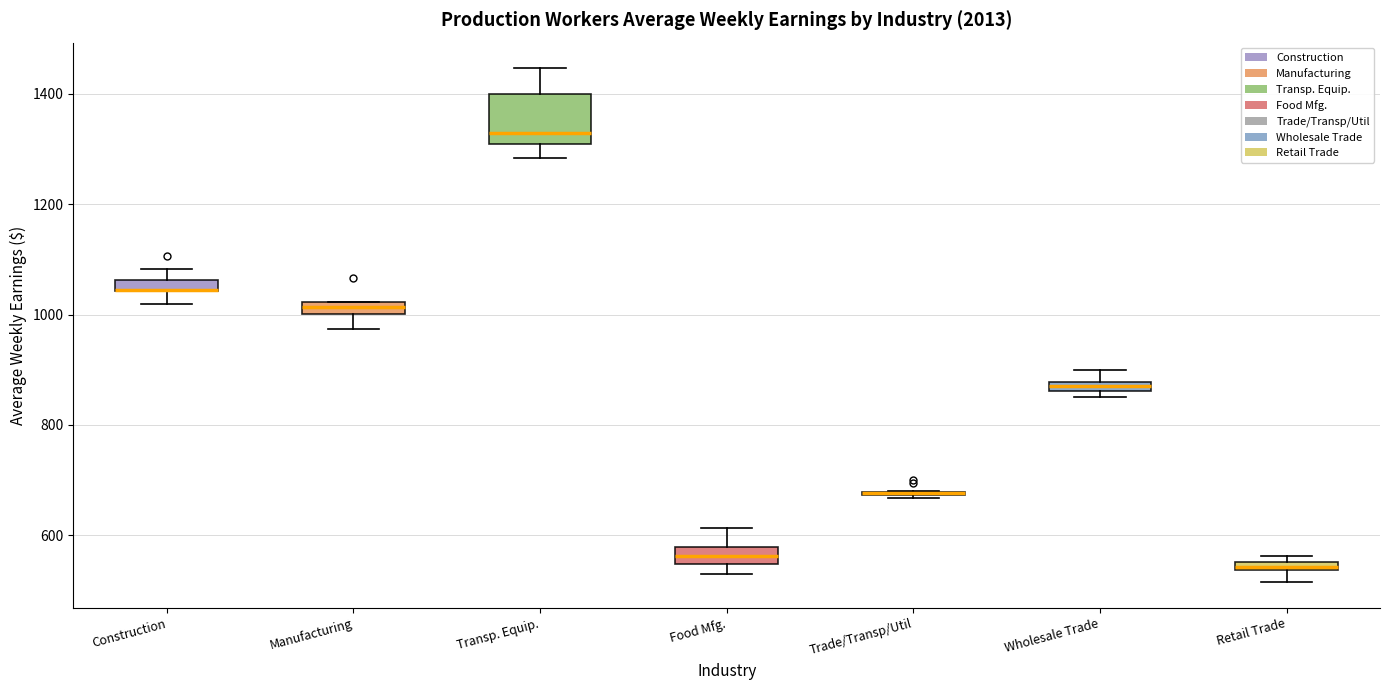

Comparing the boxes themselves (not the whiskers), which one is the tallest?

Transp. Equip.